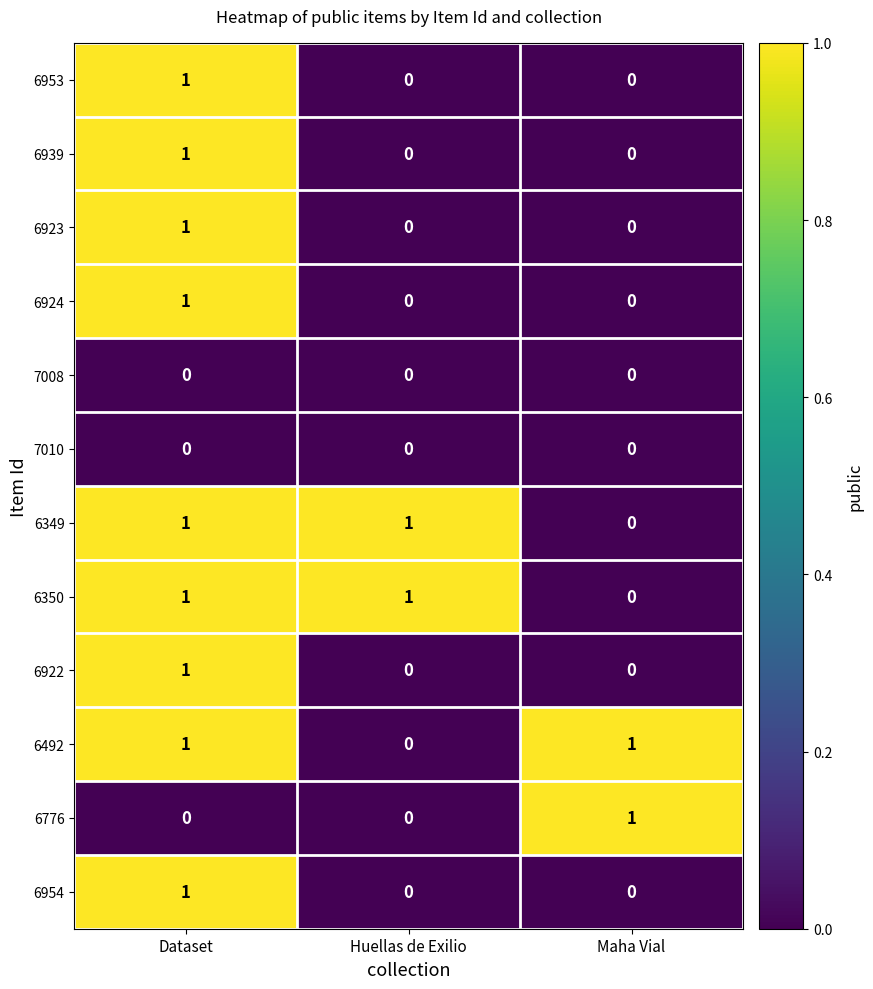

Count the 6939 values in the range 0 to 1.

3